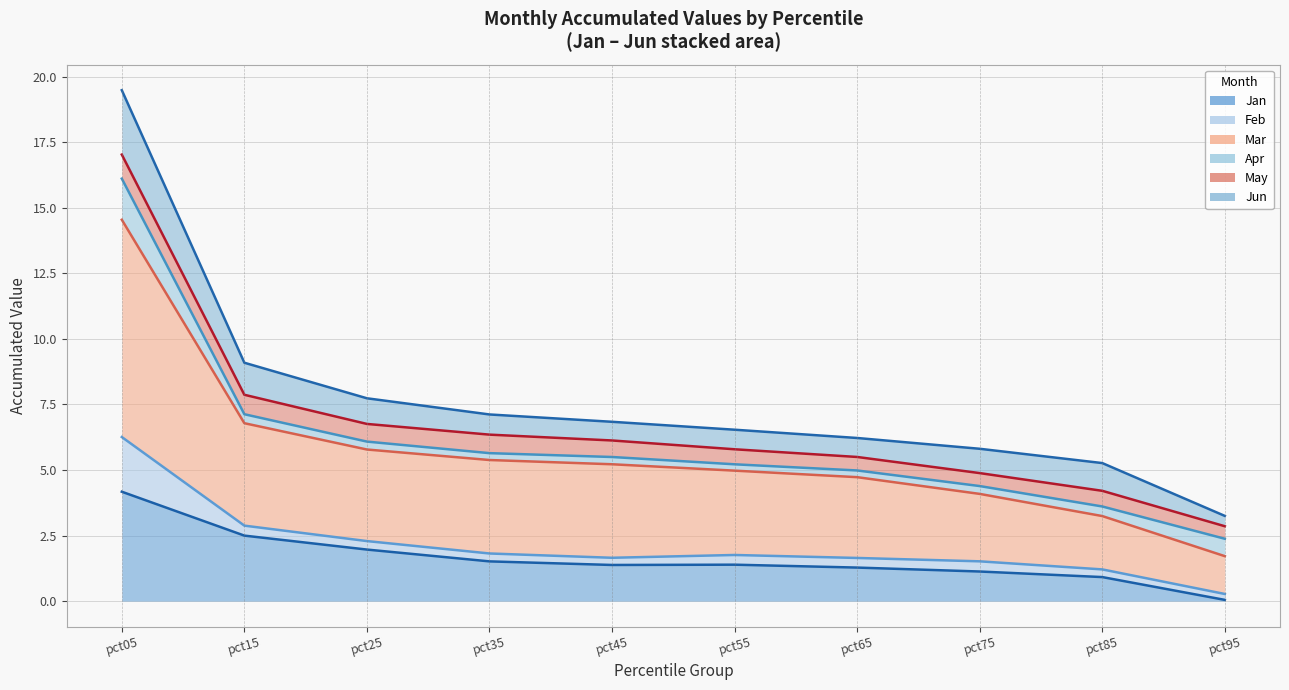

Reading left to right, extract all data points from this chart.

Jan: pct05=4.2	pct15=2.5	pct25=2.0	pct35=1.5	pct45=1.4	pct55=1.4	pct65=1.3	pct75=1.1	pct85=0.9	pct95=0.0
Feb: pct05=6.3	pct15=2.9	pct25=2.3	pct35=1.8	pct45=1.7	pct55=1.8	pct65=1.6	pct75=1.5	pct85=1.2	pct95=0.3
Mar: pct05=14.5	pct15=6.8	pct25=5.8	pct35=5.4	pct45=5.2	pct55=5.0	pct65=4.7	pct75=4.1	pct85=3.2	pct95=1.7
Apr: pct05=16.1	pct15=7.1	pct25=6.1	pct35=5.6	pct45=5.5	pct55=5.2	pct65=5.0	pct75=4.4	pct85=3.6	pct95=2.4
May: pct05=17.0	pct15=7.9	pct25=6.8	pct35=6.4	pct45=6.1	pct55=5.8	pct65=5.5	pct75=4.9	pct85=4.2	pct95=2.9
Jun: pct05=19.5	pct15=9.1	pct25=7.7	pct35=7.1	pct45=6.8	pct55=6.5	pct65=6.2	pct75=5.8	pct85=5.3	pct95=3.2